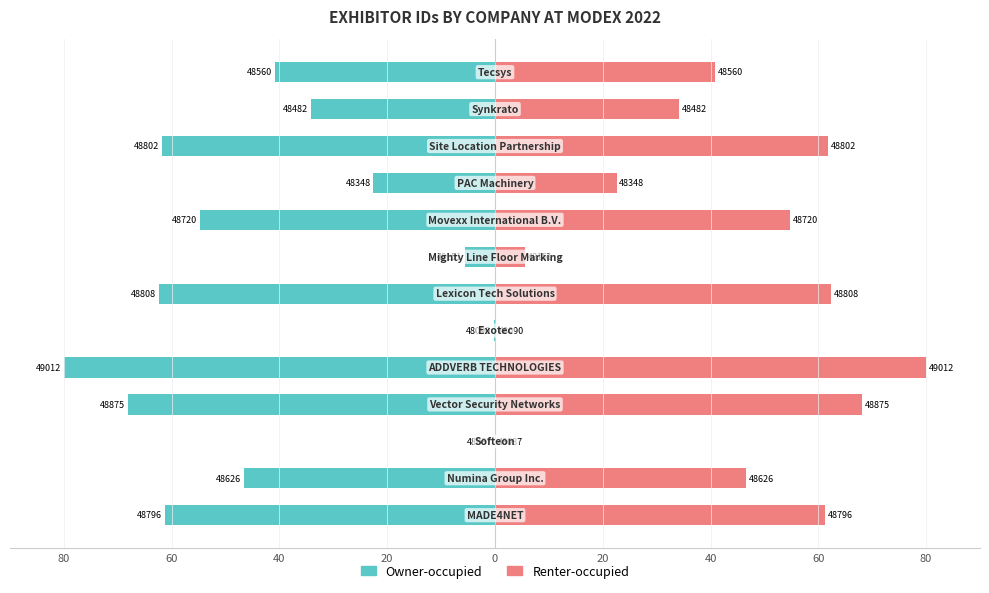

Which series has the largest total across all categories?

Renter-occupied